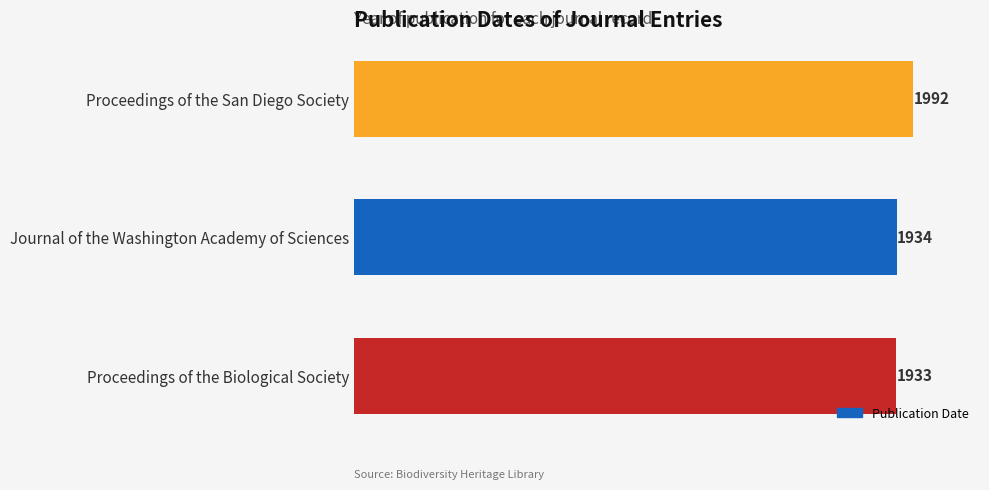

Reading bottom to top, transcribe all the data shown in this chart.

Proceedings of the Biological Society=1933	Journal of the Washington Academy of Sciences=1934	Proceedings of the San Diego Society=1992